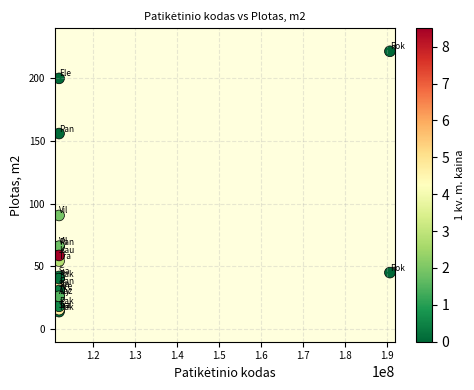

What Y value in the scatter plot is closest to 117?

90.7